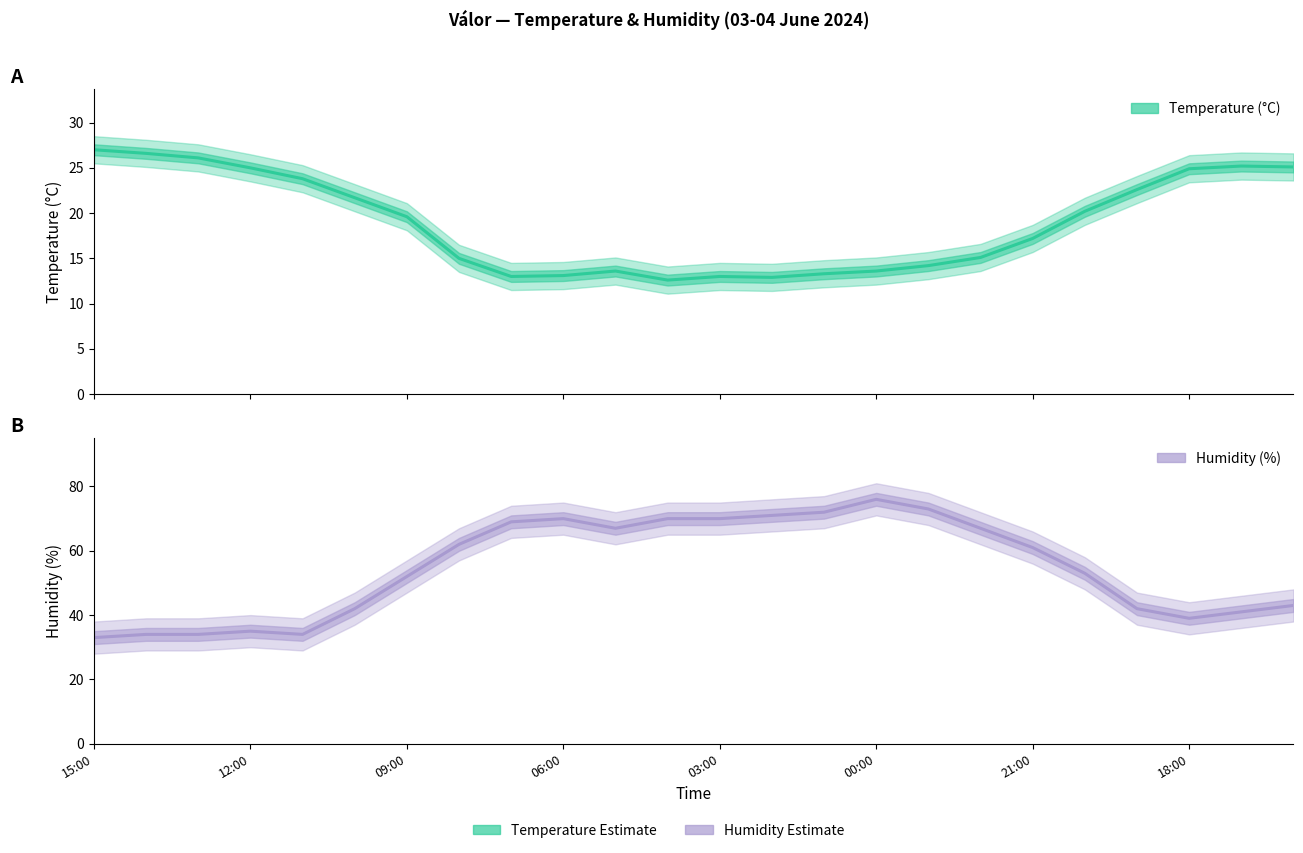

How many lines are shown in the chart?

2